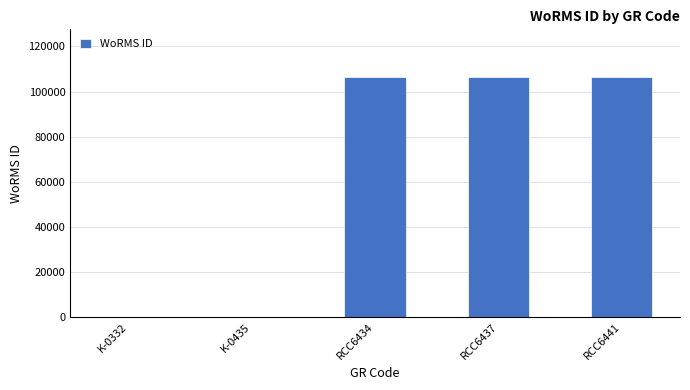

The value at RCC6434 is 106316. True or false?

True